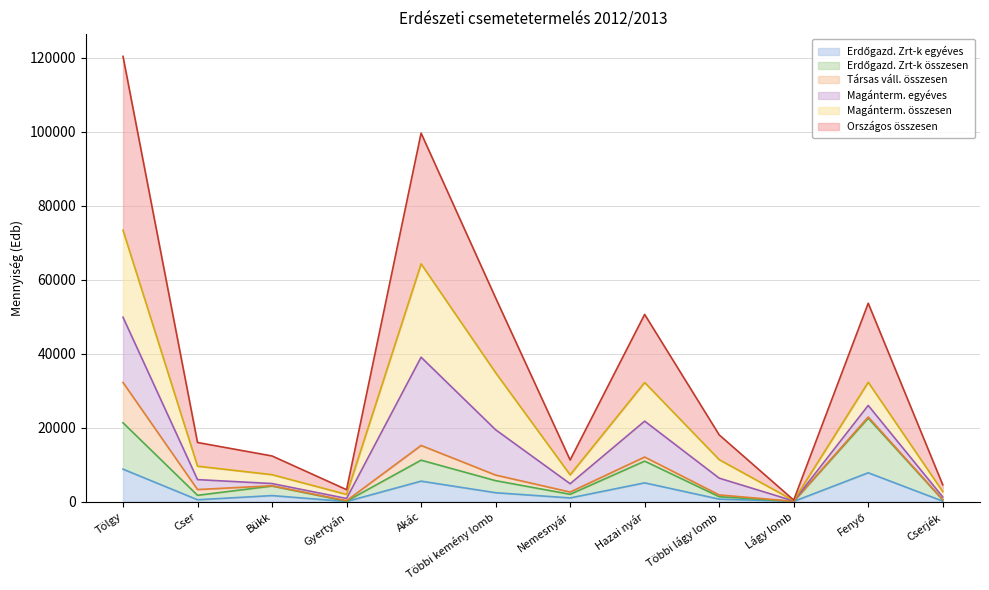

Rank the categories by Országos összesen value from highest to lowest.

Tölgy, Akác, Többi kemény lomb, Fenyő, Hazai nyár, Többi lágy lomb, Cser, Bükk, Nemesnyár, Cserjék, Gyertyán, Lágy lomb